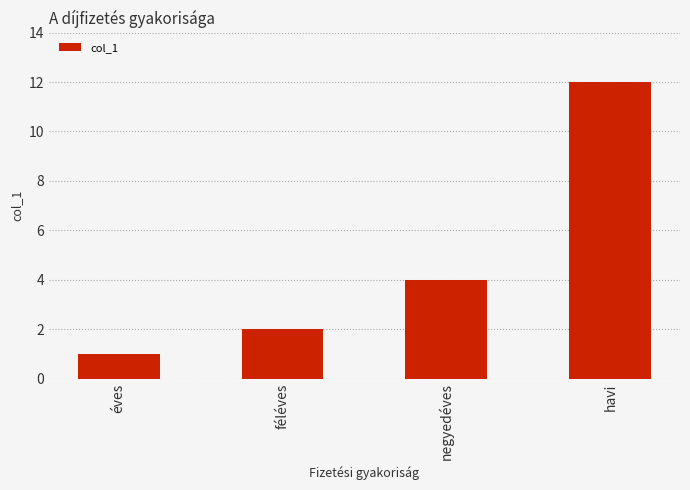

Is it true that the value at havi is 12?

True